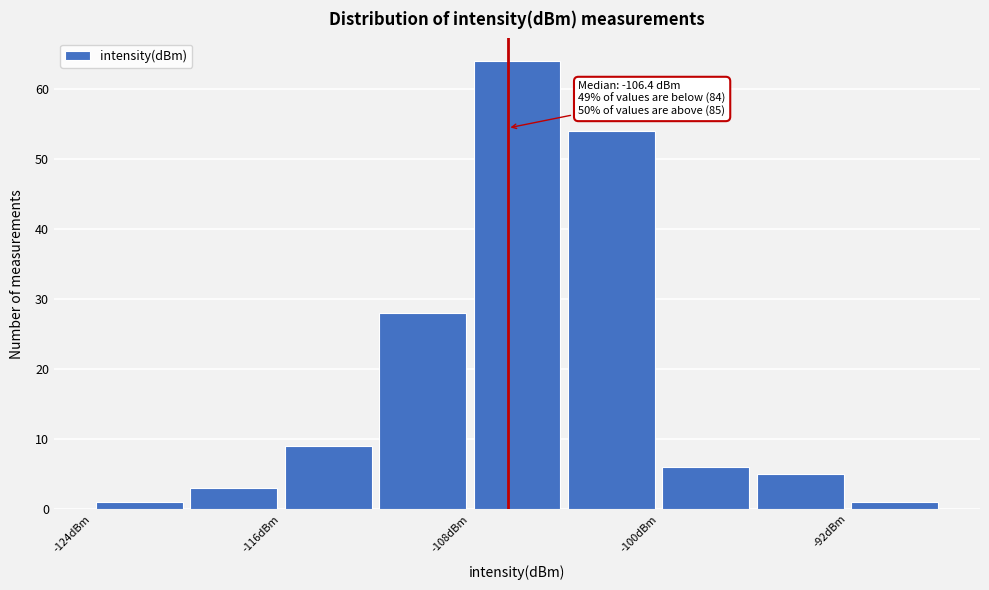

Which range on the x-axis has the tallest bar?

-108 to -104